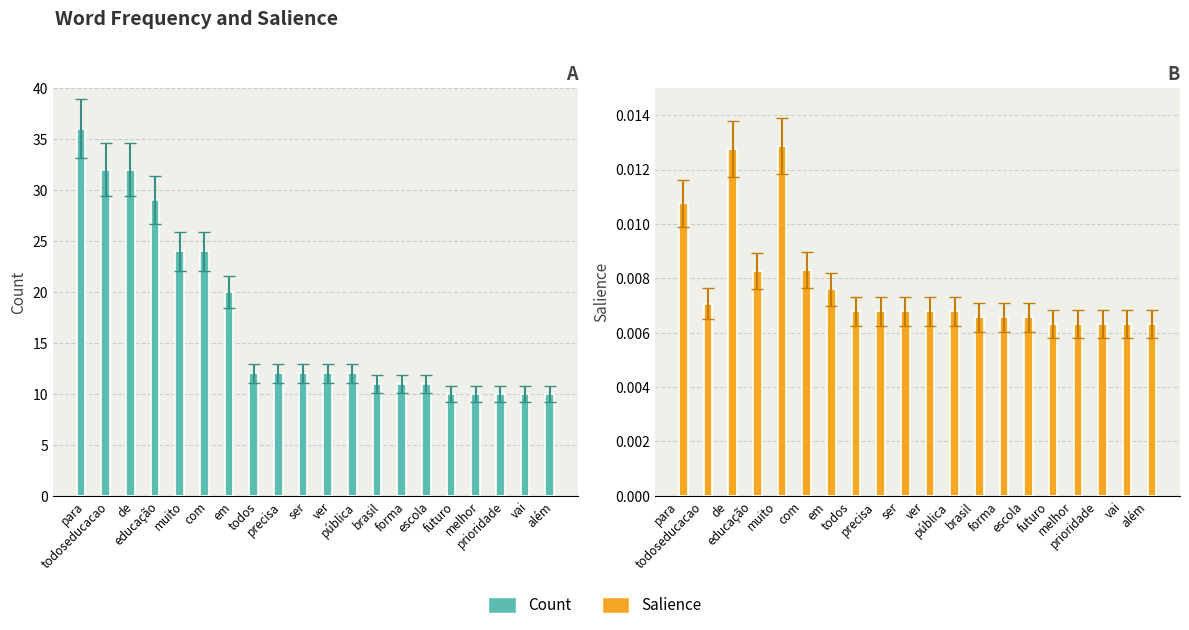

Which series has the widest spread of values?

Count